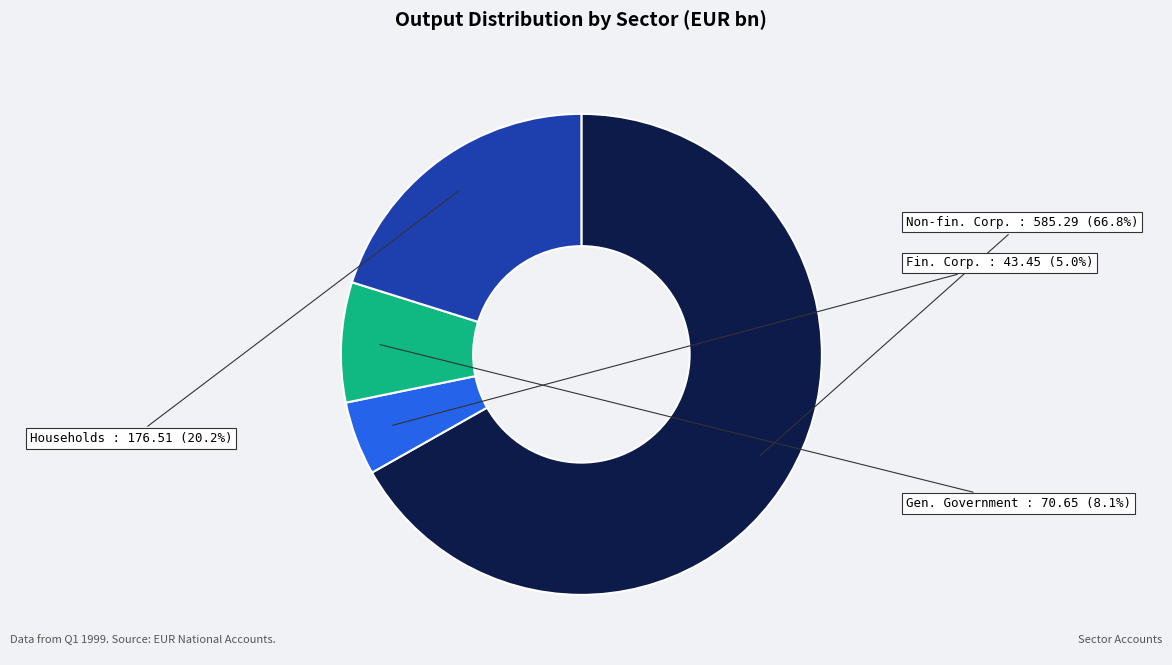

Is there a majority slice in this chart?

Yes